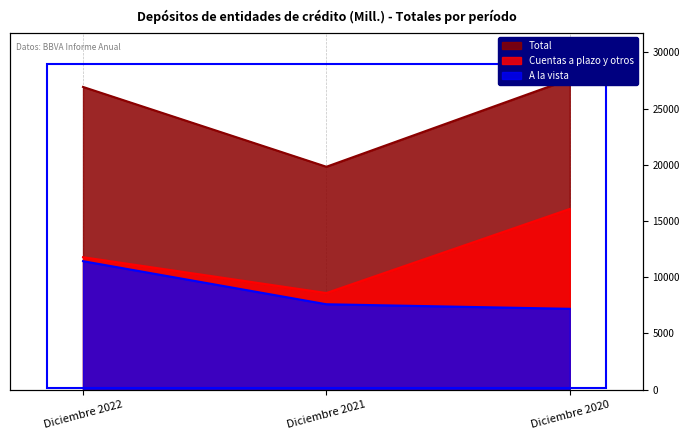

What is the sum of the Cuentas a plazo y otros values at Diciembre 2022 and Diciembre 2021?

20386